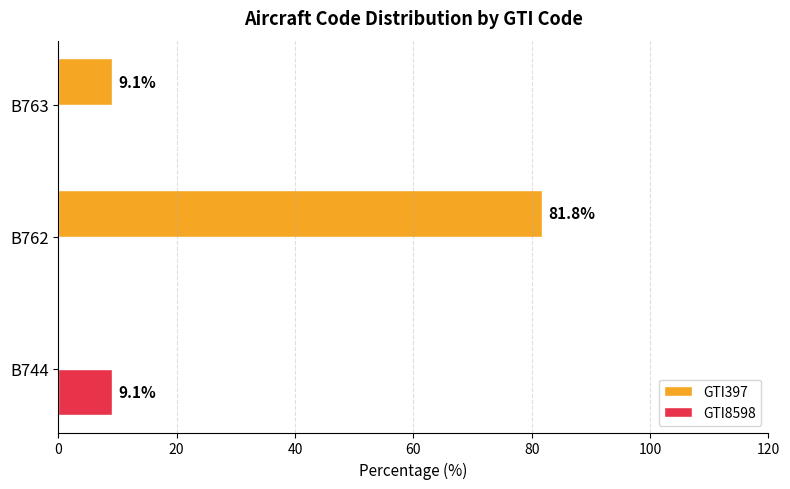

The value of GTI397 at B744 is -39.4. True or false?

False